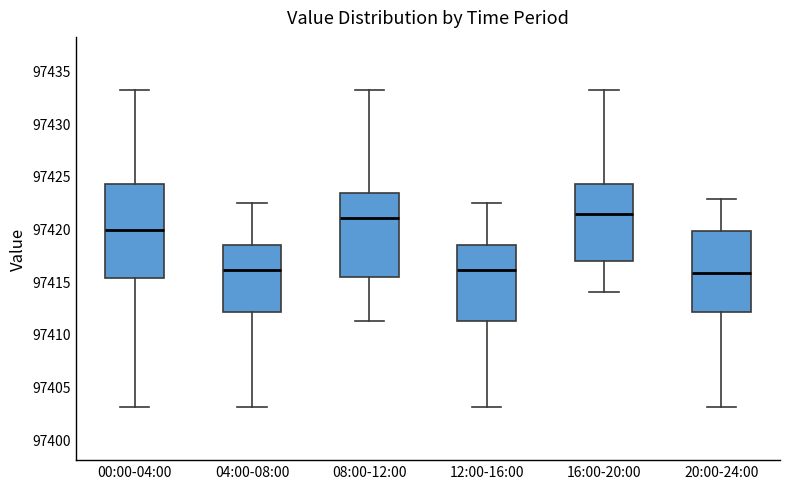

Where is the lower edge of the box for 20:00-24:00 on the y-axis? The values are not printed on the chart, so give them approximately, as read against the axis.

97412.0